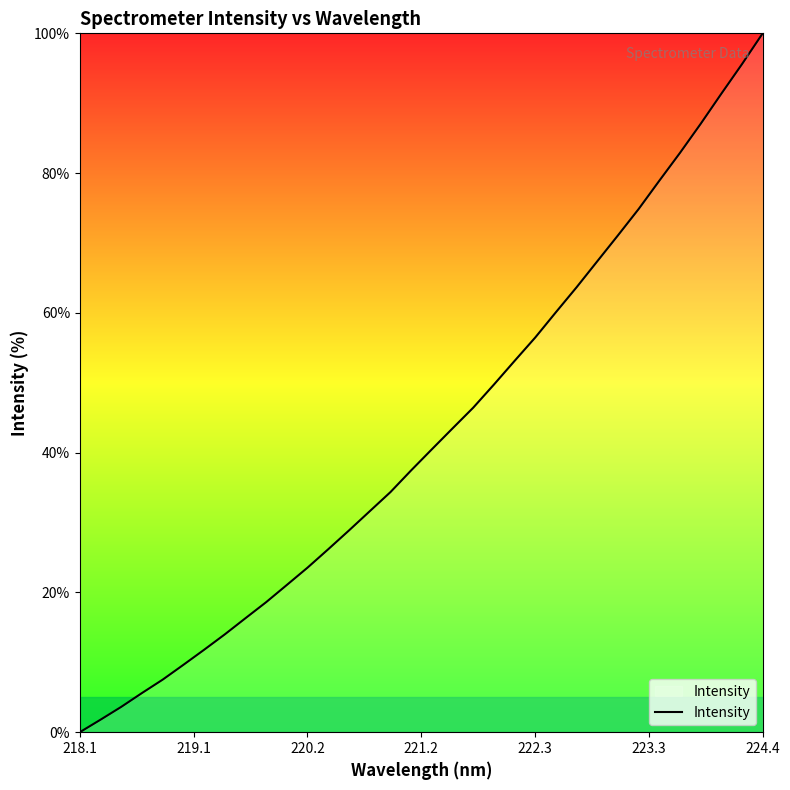

What is the greatest value displayed?

100.0